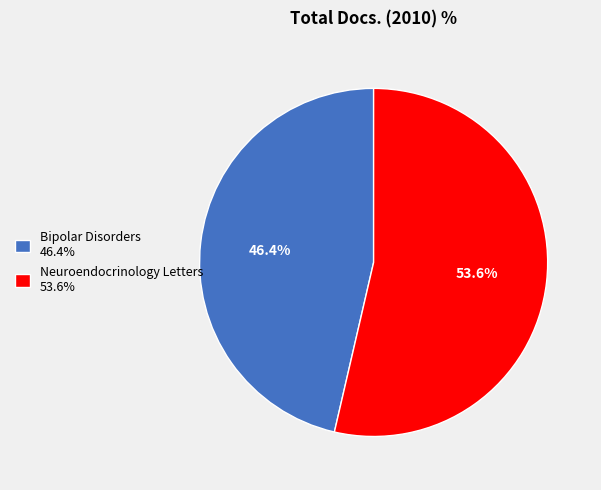

How many segments does this pie chart have?

2